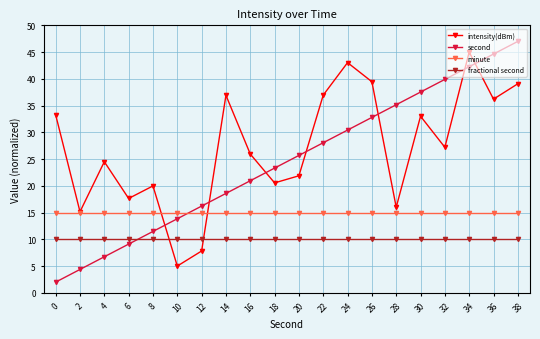

What is the difference between the highest and lowest values at 36?

34.6